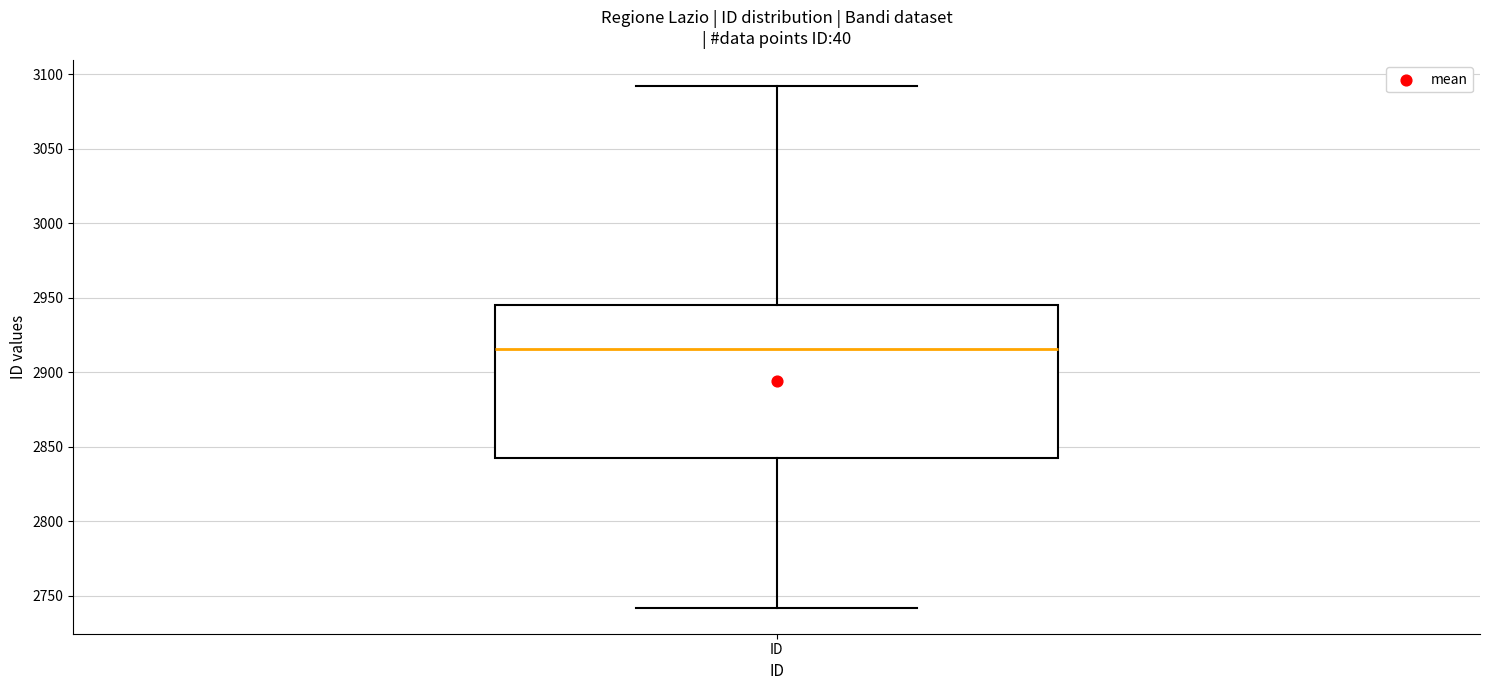

Read this box plot against the y-axis: the position of the median line, the range covered by the box, and the ends of both whiskers. The values are not printed on the chart, so give them approximately, as read against the axis.

median 2915, box 2845 to 2945, whiskers 2740 to 3090